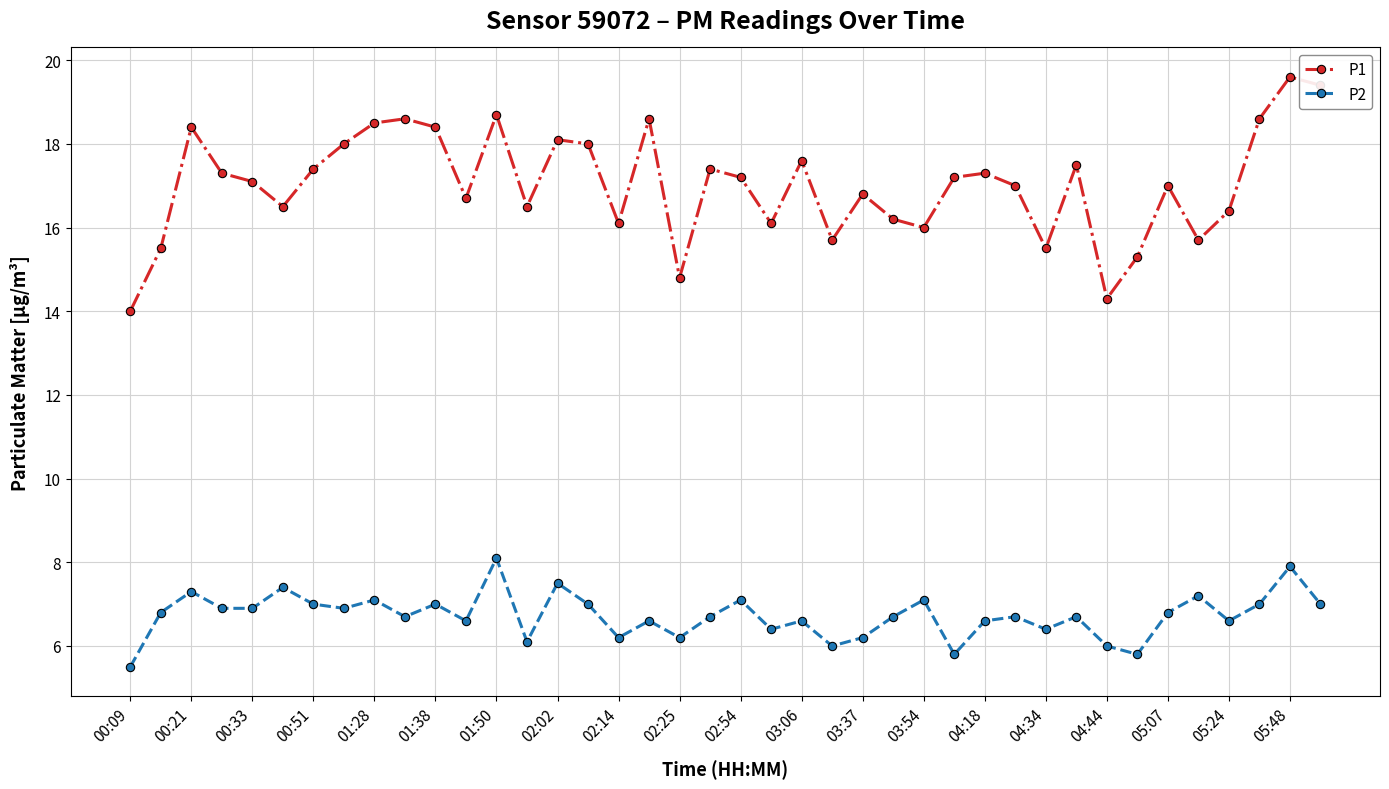

How many lines are shown in the chart?

2